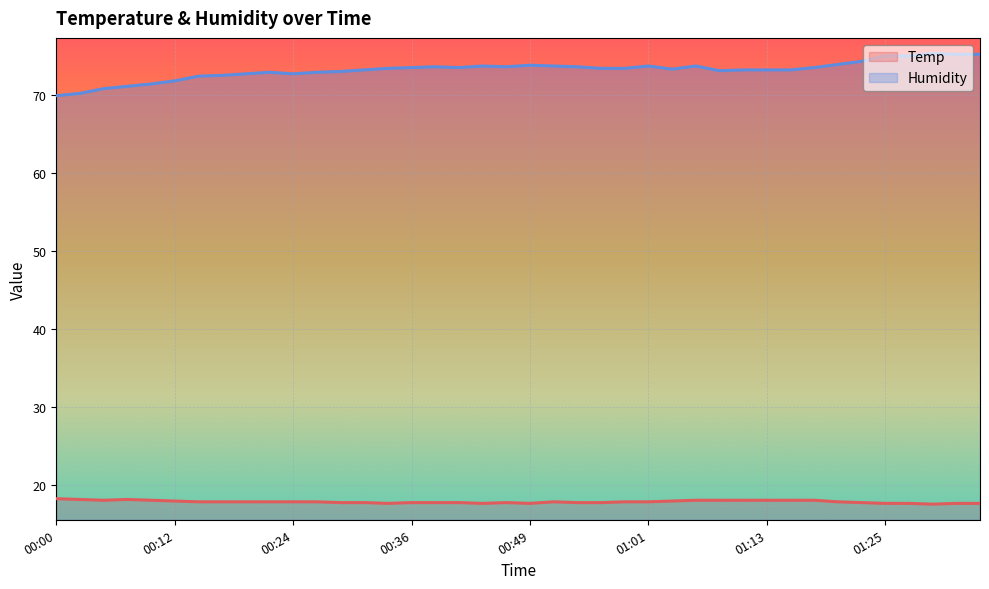

What is the label of the 23rd point from the right?

00:41